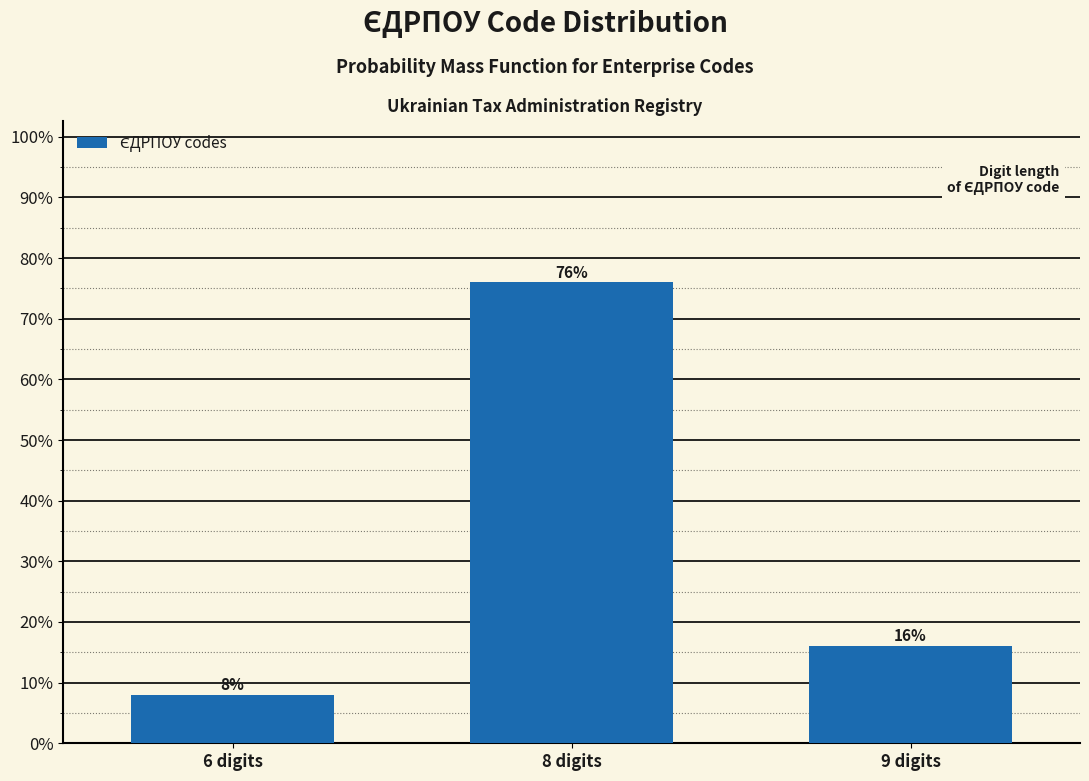

Reading left to right, what are all the values shown in this chart?

6 digits=8	8 digits=76	9 digits=16